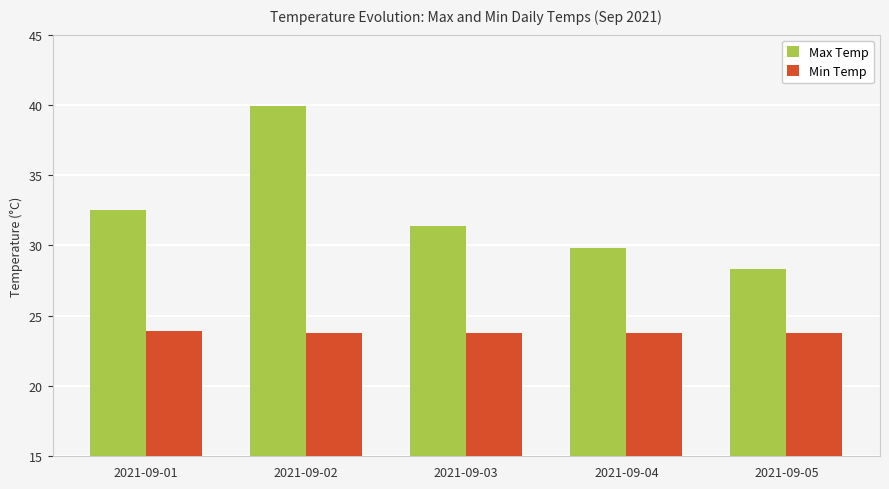

What is the spread (max minus min) of values at 2021-09-04?

6.0